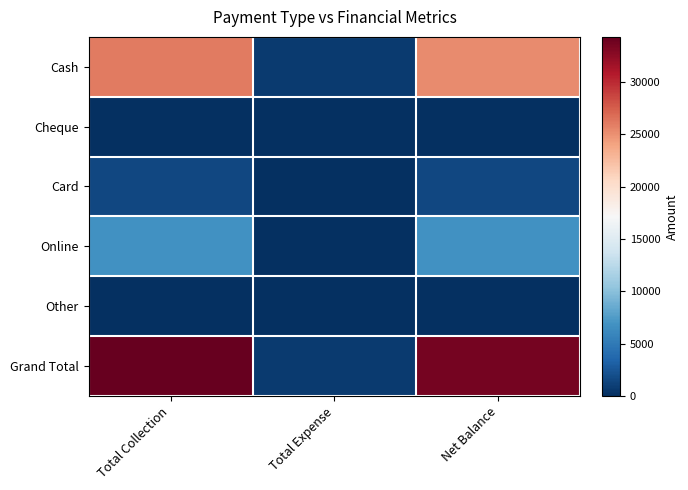

Which category has the lowest value across all series?

Total Collection